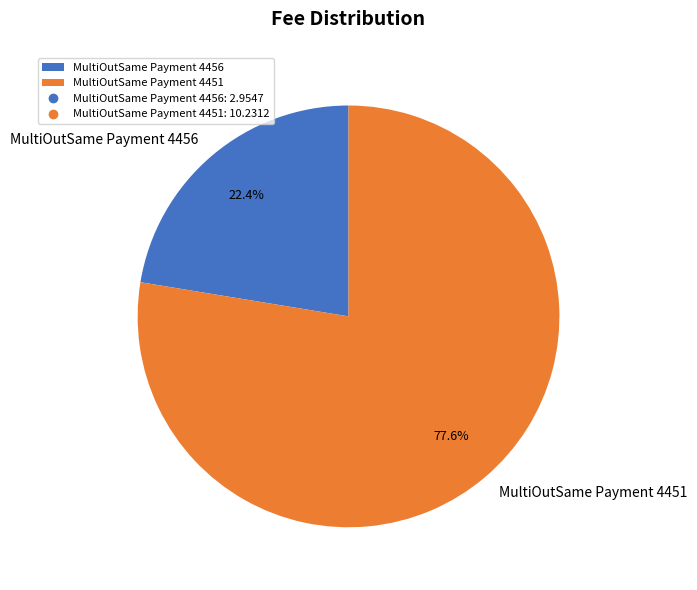

How many slices are in this pie chart?

2